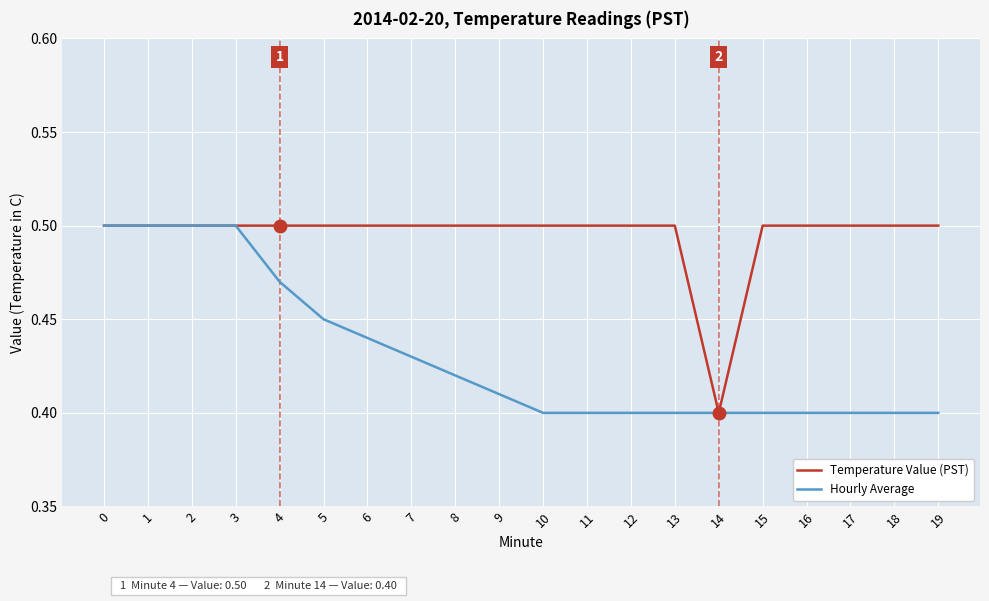

Count the Temperature Value (PST) values in the range 0 to 1.

20